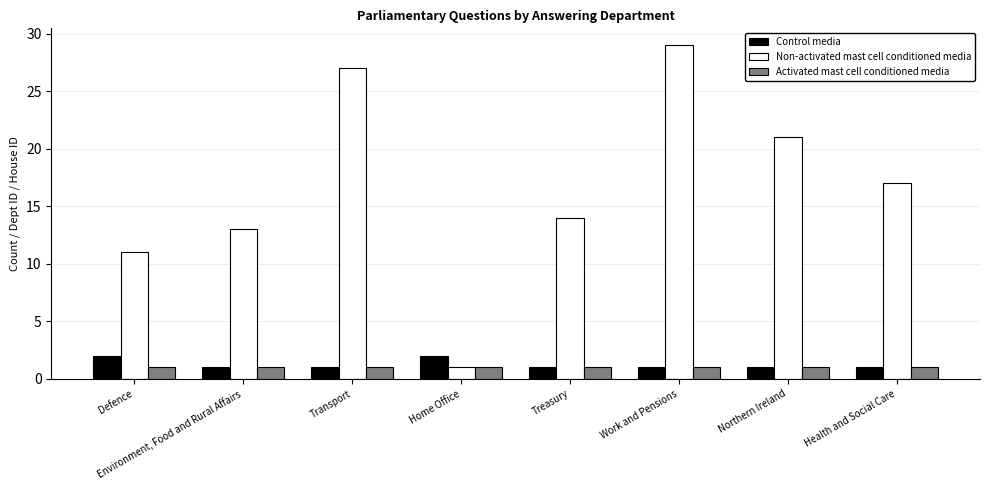

List the labels in order of Non-activated mast cell conditioned media value, smallest first.

Home Office, Defence, Environment, Food and Rural Affairs, Treasury, Health and Social Care, Northern Ireland, Transport, Work and Pensions